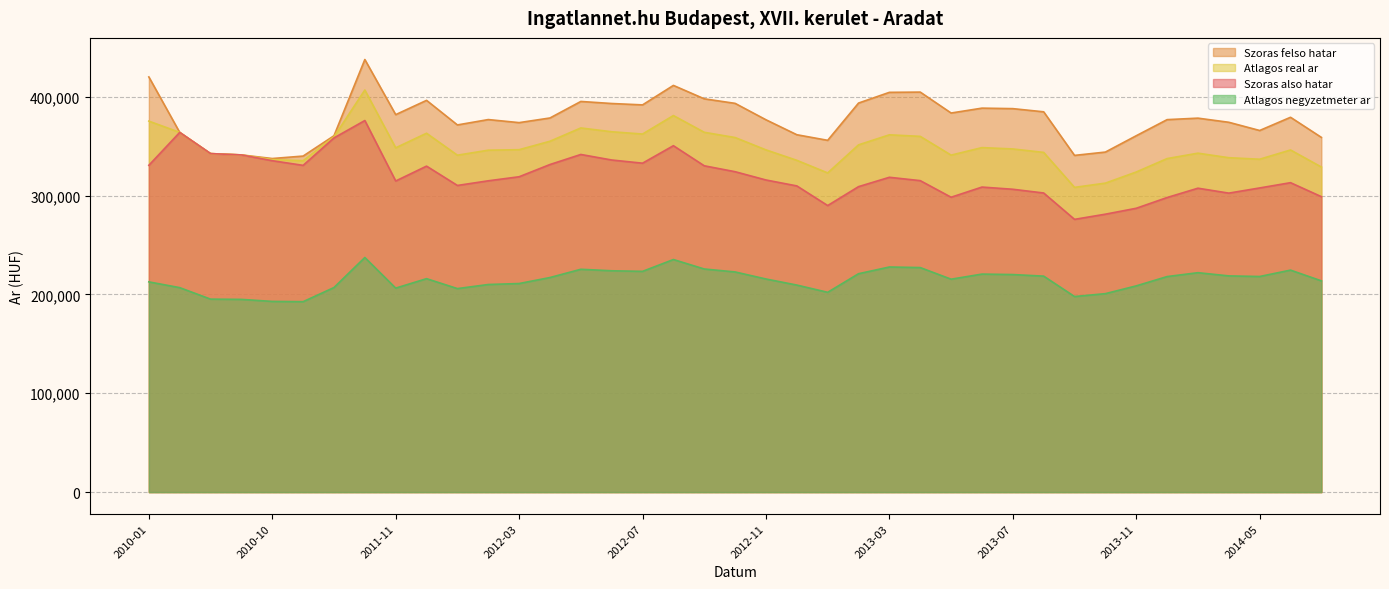

What is the spread (max minus min) of values at 2013-07?

167853